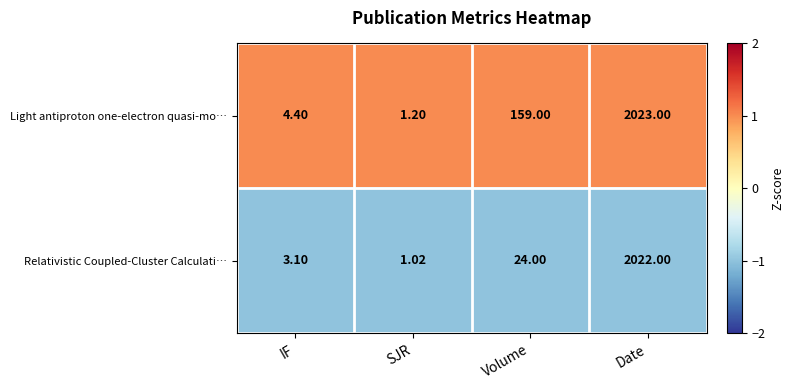

Which label corresponds to the smallest value in the chart?

SJR